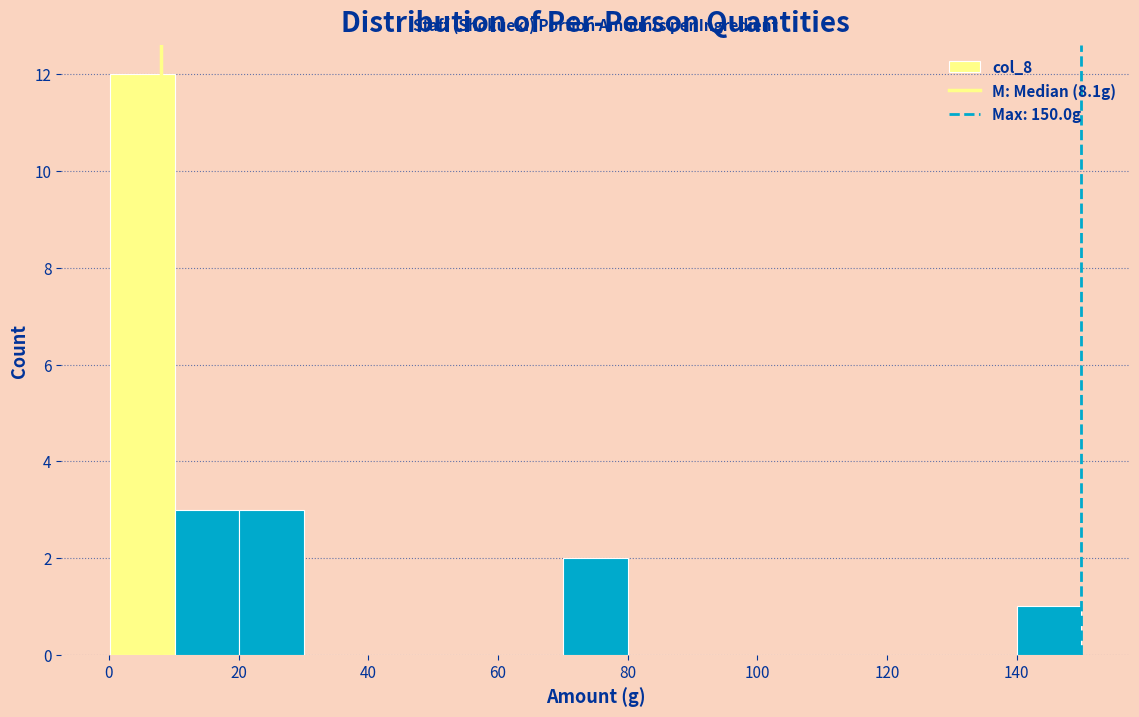

Reading left to right, list every bar in this chart as the range it spans on the x-axis followed by its height. Neither the bar edges nor the heights are printed on the chart, so give them approximately, as read against the axes.

0 to 10: 12
10 to 20: 3
20 to 30: 3
30 to 40: 0
40 to 50: 0
50 to 60: 0
60 to 70: 0
70 to 80: 2
80 to 90: 0
90 to 100: 0
100 to 110: 0
110 to 120: 0
120 to 130: 0
130 to 140: 0
140 to 150: 1